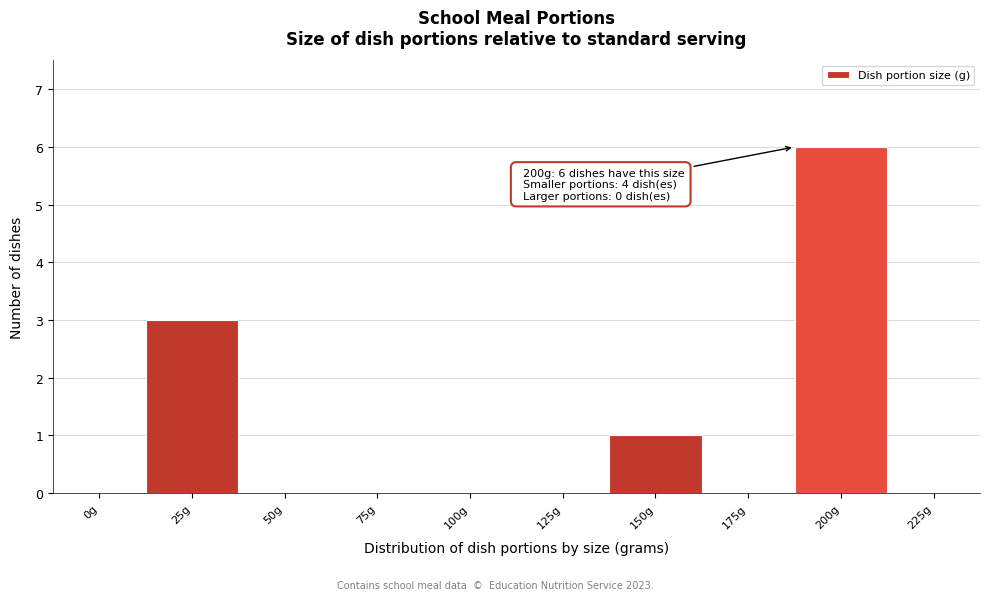

Reading right to left, what are all the values shown in this chart?

225g=0	200g=6	175g=0	150g=1	125g=0	100g=0	75g=0	50g=0	25g=3	0g=0